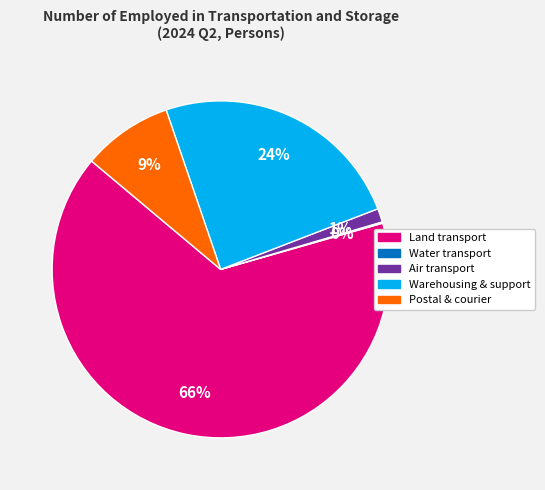

Is there a majority slice in this chart?

Yes